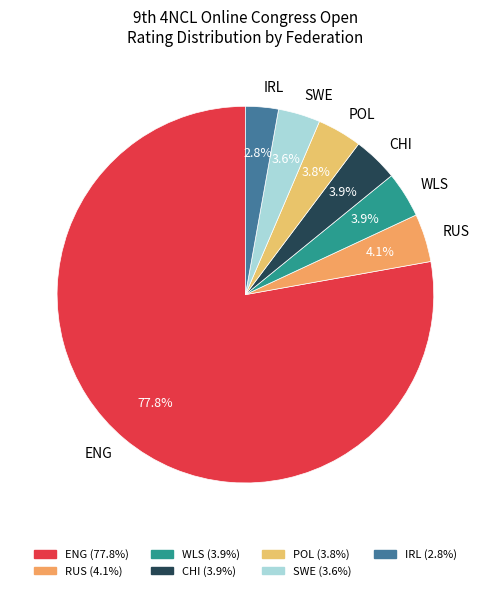

Which category accounts for the majority?

ENG